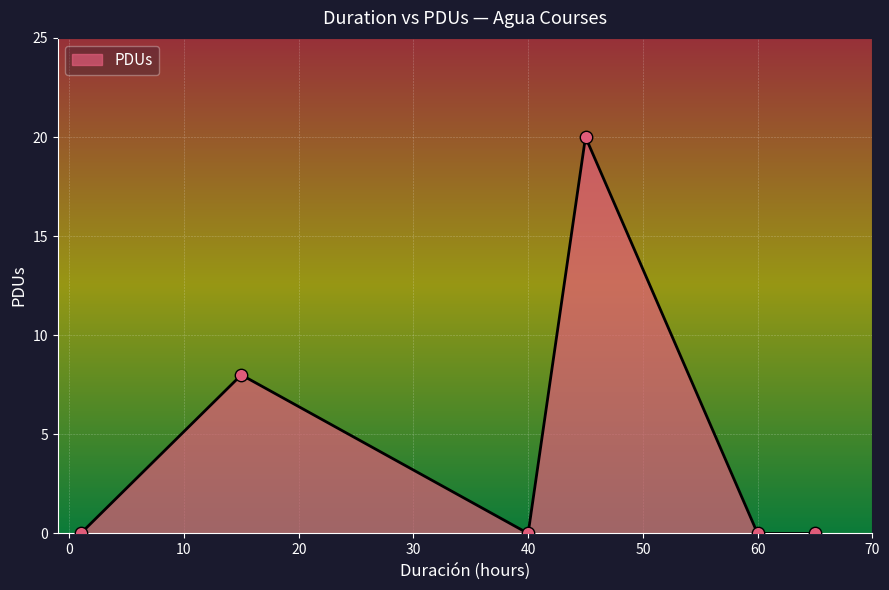

True or false: the data has more than 2 interior local peaks.

False